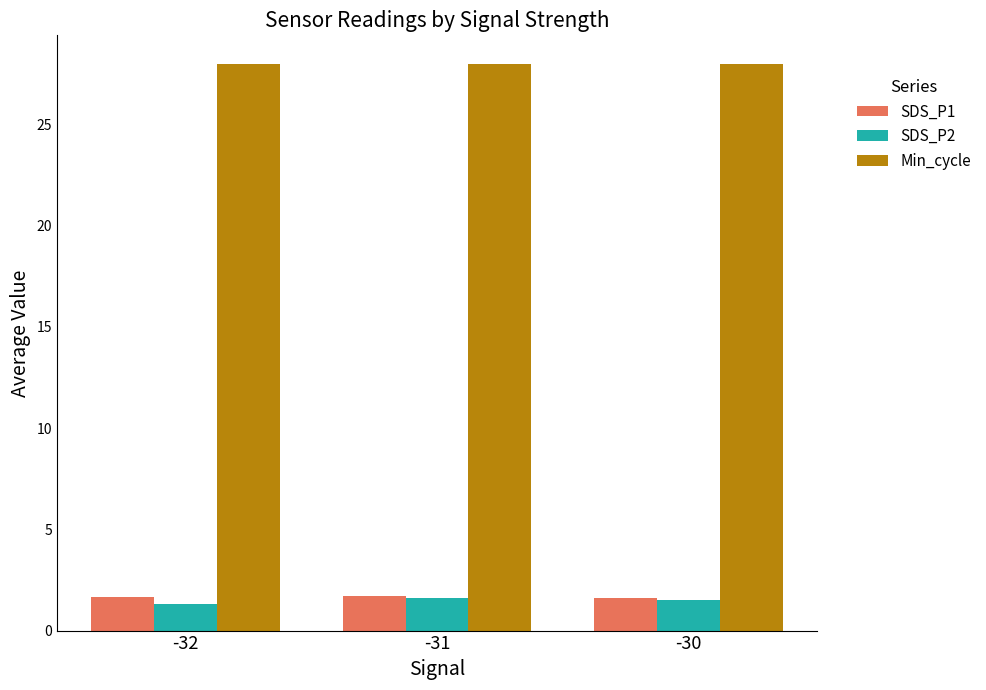

What is the minimum value for Min_cycle?

28.0